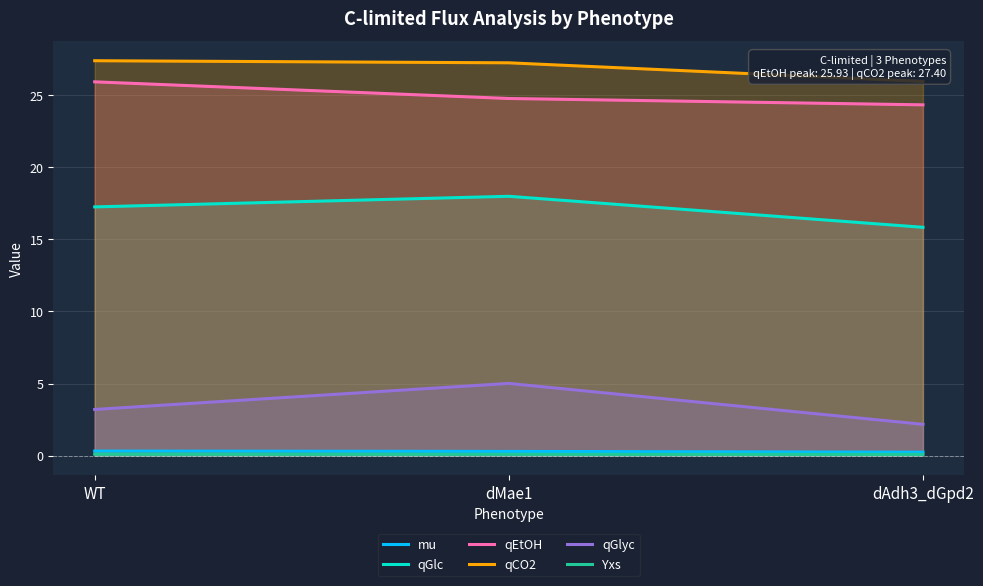

List the series in order of their peak value, highest first.

qCO2, qEtOH, qGlc, qGlyc, mu, Yxs